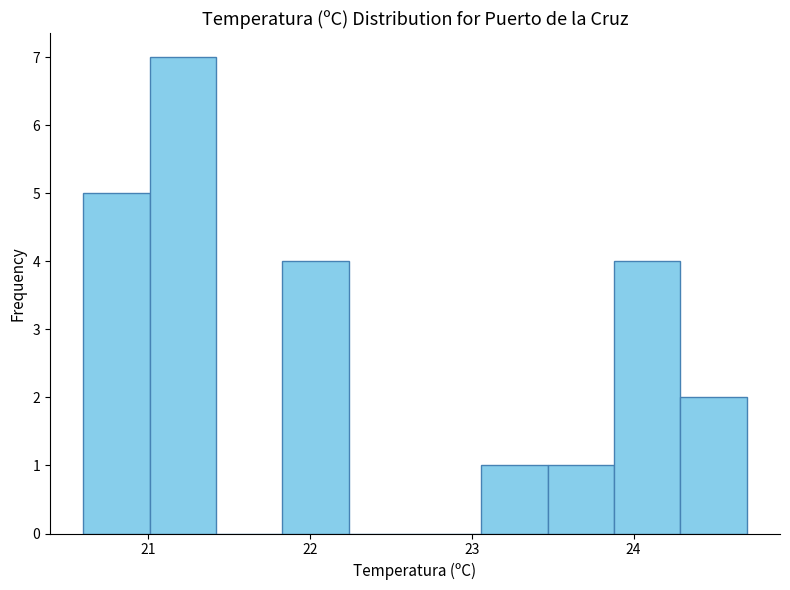

Reading left to right, transcribe this chart: for each bar, give the range it covers on the x-axis and its height. Neither the bar edges nor the heights are printed on the chart, so give them approximately, as read against the axes.

20.60 to 21.01: 5
21.01 to 21.42: 7
21.42 to 21.83: 0
21.83 to 22.24: 4
22.24 to 22.65: 0
22.65 to 23.06: 0
23.06 to 23.47: 1
23.47 to 23.88: 1
23.88 to 24.29: 4
24.29 to 24.70: 2